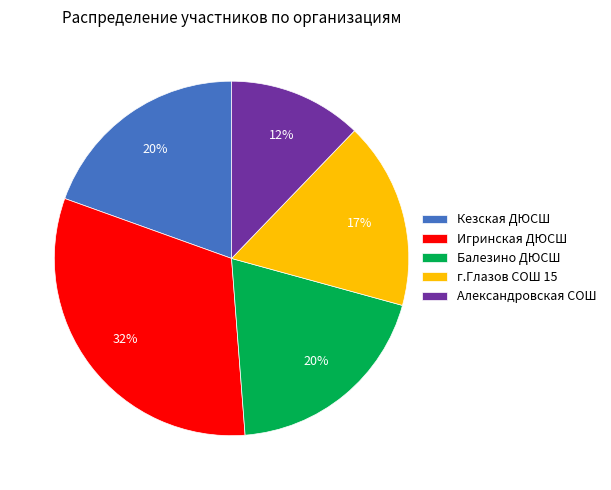

Which slice is the smallest?

Александровская СОШ